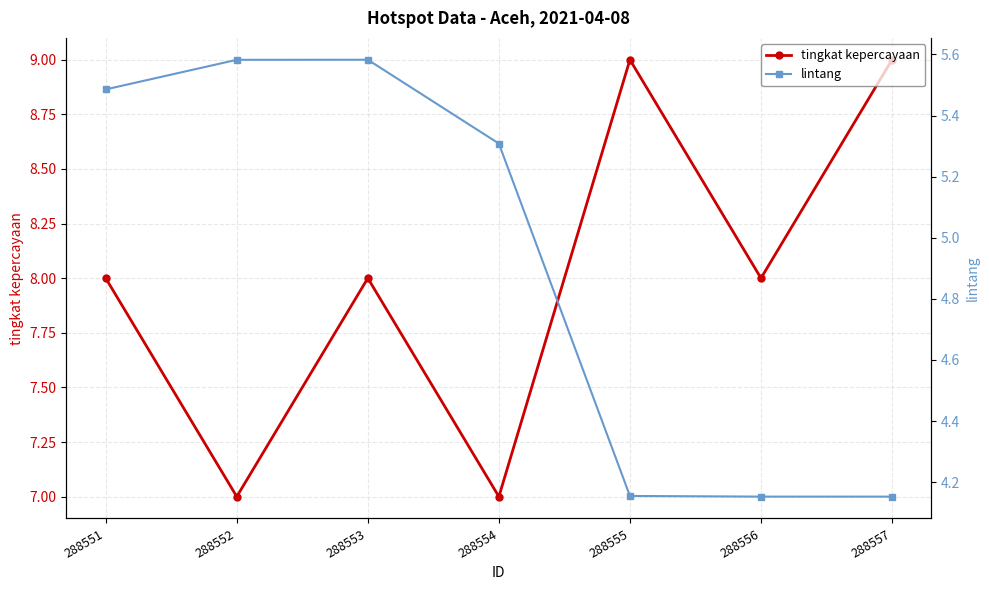

What is the difference between the highest and lowest values at 288551?

2.5